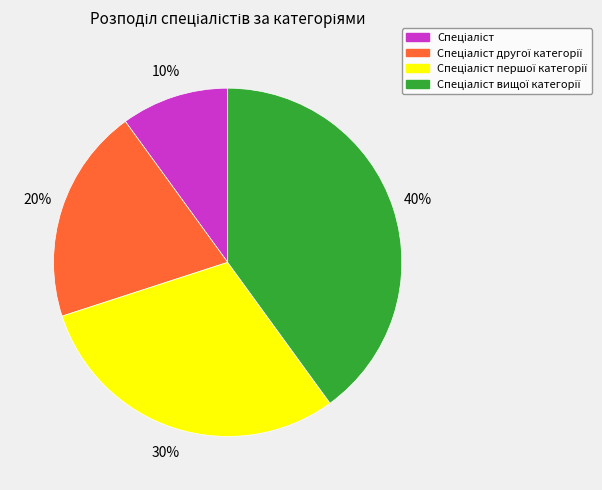

Does any single category account for the majority?

No